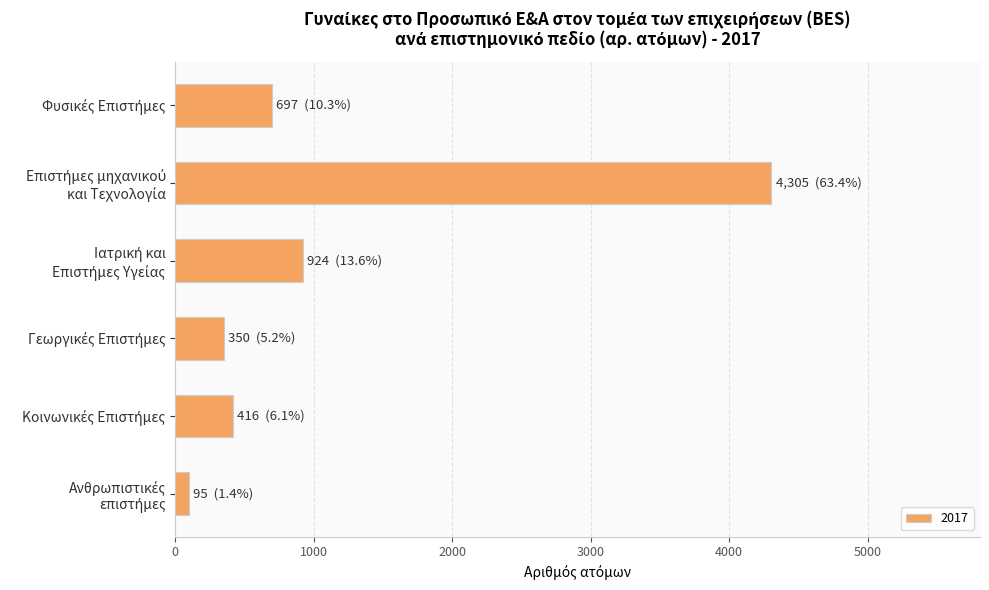

What is the maximum value shown in the chart?

4305